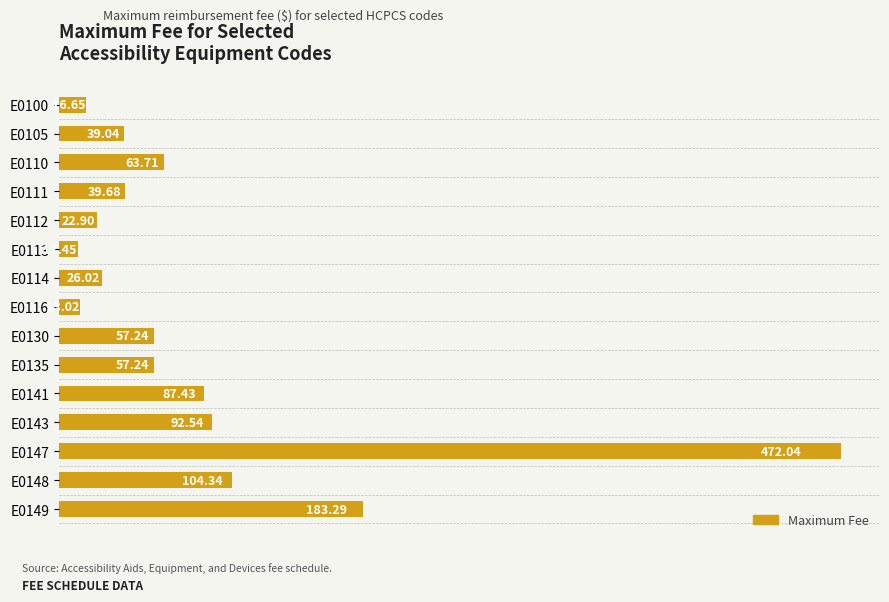

What is the sum of the values at E0130 and E0113?

68.7